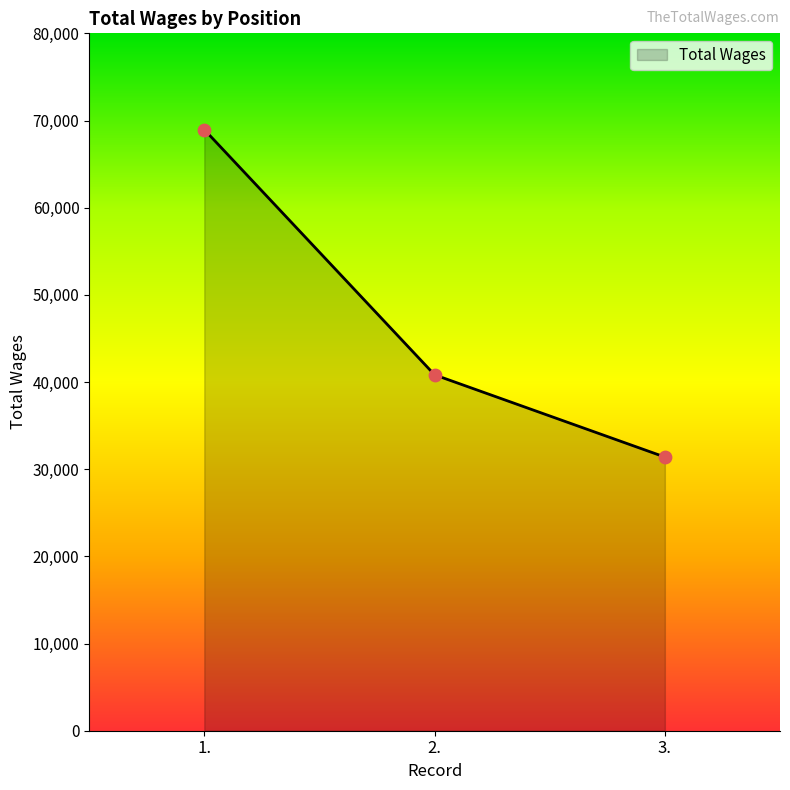

What is the change in value from 1. to 2.?

-28130